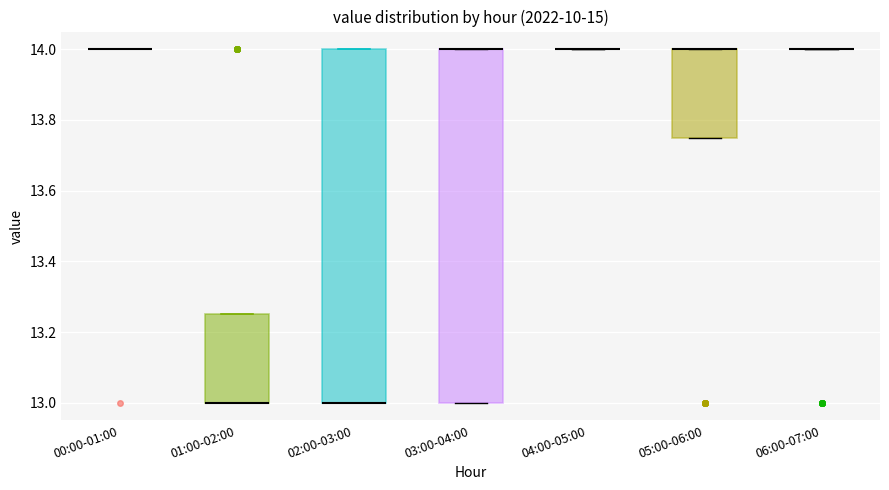

Reading left to right, read every box against the y-axis: the position of its median line, the range the box covers, and the ends of its whiskers. The values are not printed on the chart, so give them approximately, as read against the axis.

00:00-01:00: box collapsed to a line at 14.00, whiskers 14.00 to 14.00
01:00-02:00: median 13.00 (drawn on the box's lower edge), box 13.00 to 13.26, whiskers 13.00 to 13.26
02:00-03:00: median 13.00 (drawn on the box's lower edge), box 13.00 to 14.00, whiskers 13.00 to 14.00
03:00-04:00: median 14.00 (drawn on the box's upper edge), box 13.00 to 14.00, whiskers 13.00 to 14.00
04:00-05:00: box collapsed to a line at 14.00, whiskers 14.00 to 14.00
05:00-06:00: median 14.00 (drawn on the box's upper edge), box 13.76 to 14.00, whiskers 13.76 to 14.00
06:00-07:00: box collapsed to a line at 14.00, whiskers 14.00 to 14.00